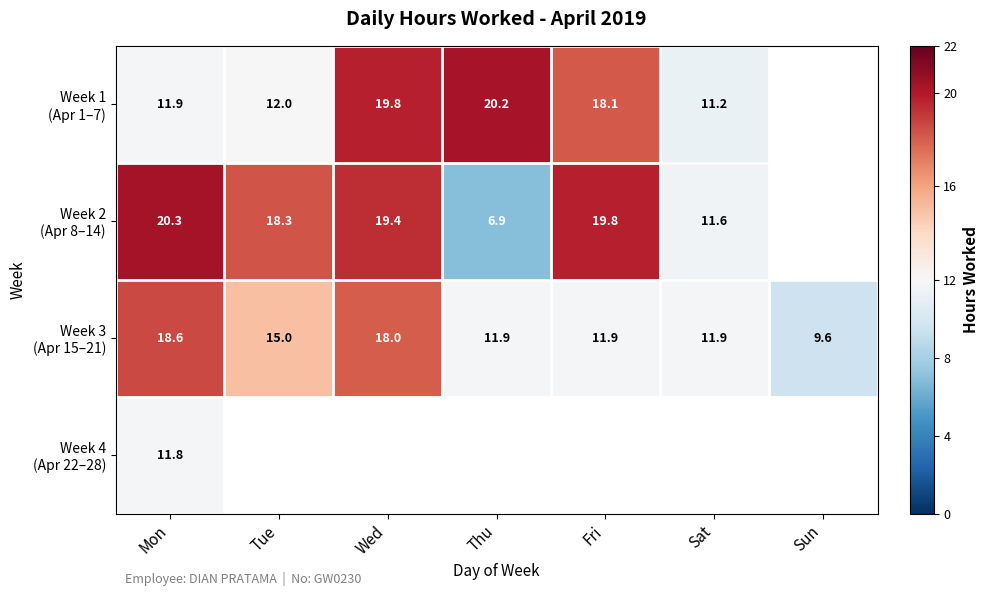

Rank the categories by Week 3 (Apr 15–21) value from highest to lowest.

Mon, Wed, Tue, Fri, Thu, Sat, Sun